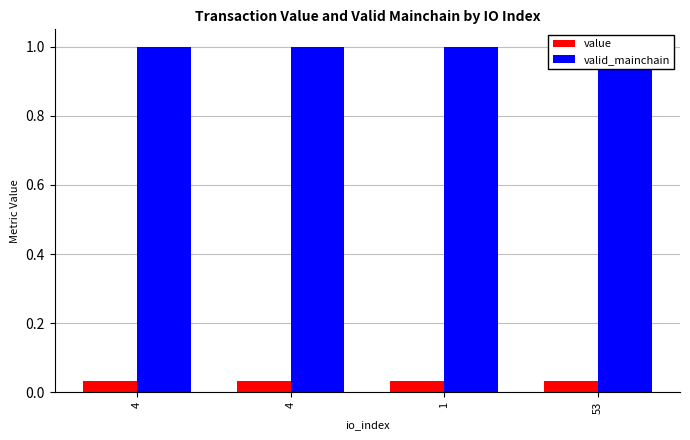

Reading left to right, transcribe all the data shown in this chart.

value: 0.0	0.0	0.0	0.0
valid_mainchain: 1.0	1.0	1.0	1.0